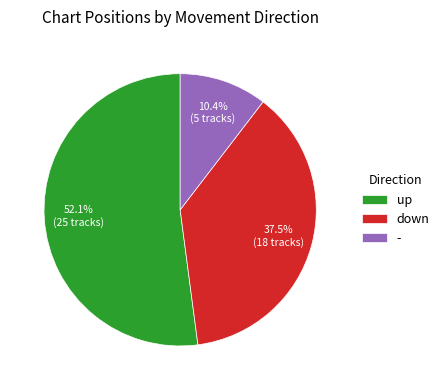

To the nearest percent, what is the difference between the largest and smallest slice percentages?

42%